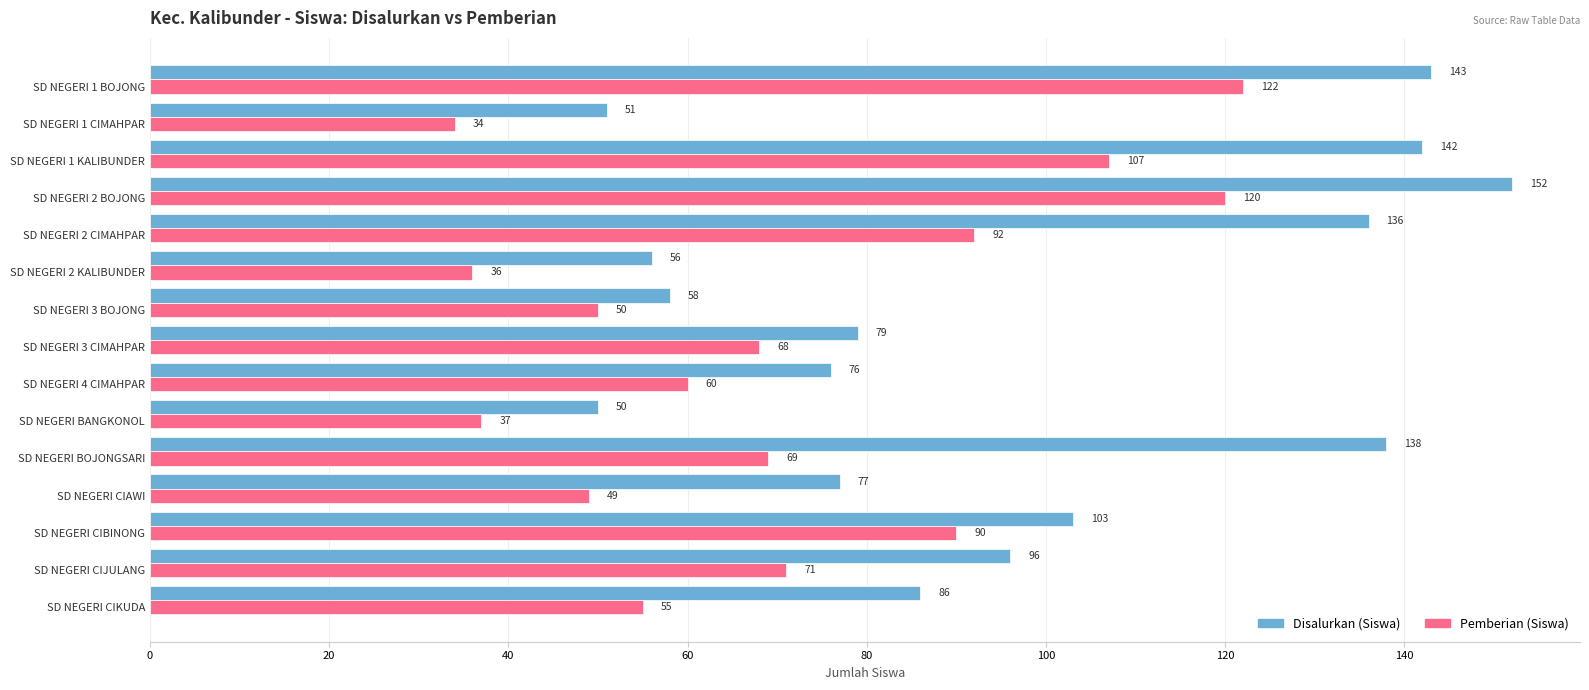

The value of Pemberian (Siswa) at SD NEGERI 2 KALIBUNDER is 36. True or false?

True